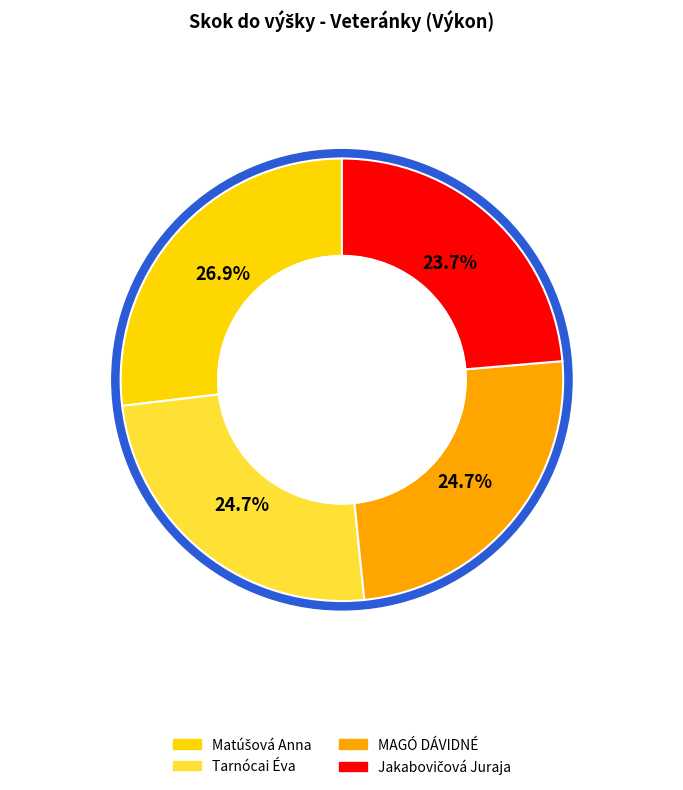

How much of the chart is everything except Tarnócai Éva?

75.3%